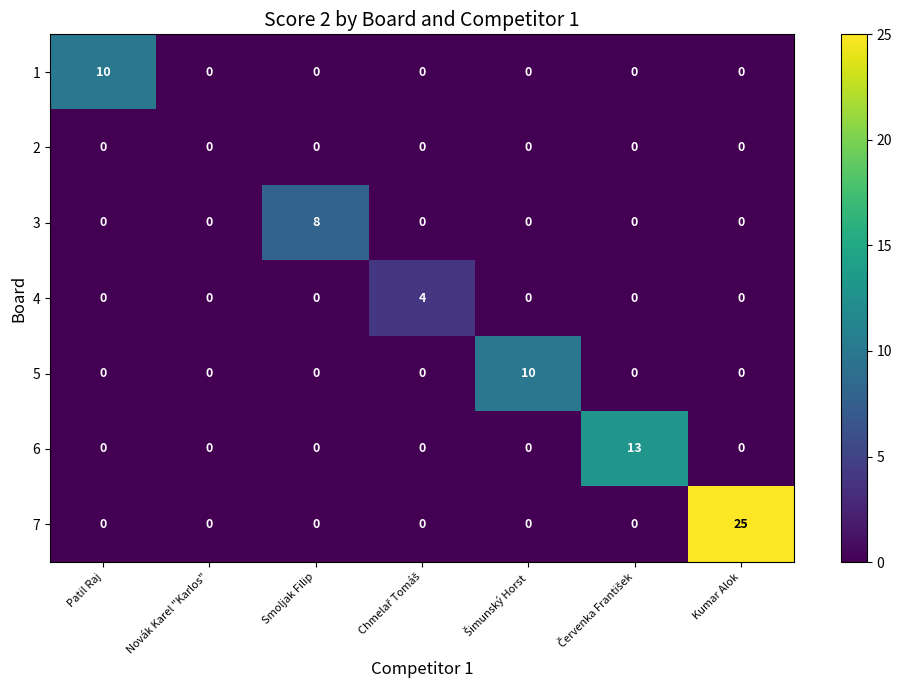

Which series has the largest range (max minus min)?

7